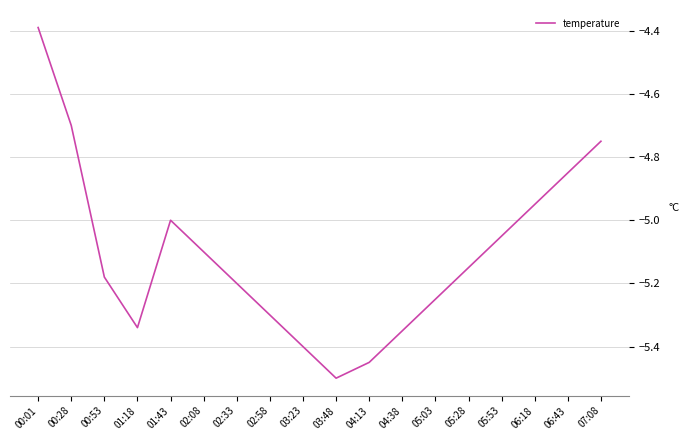

At which category does the data reach its first local valley?

01:18